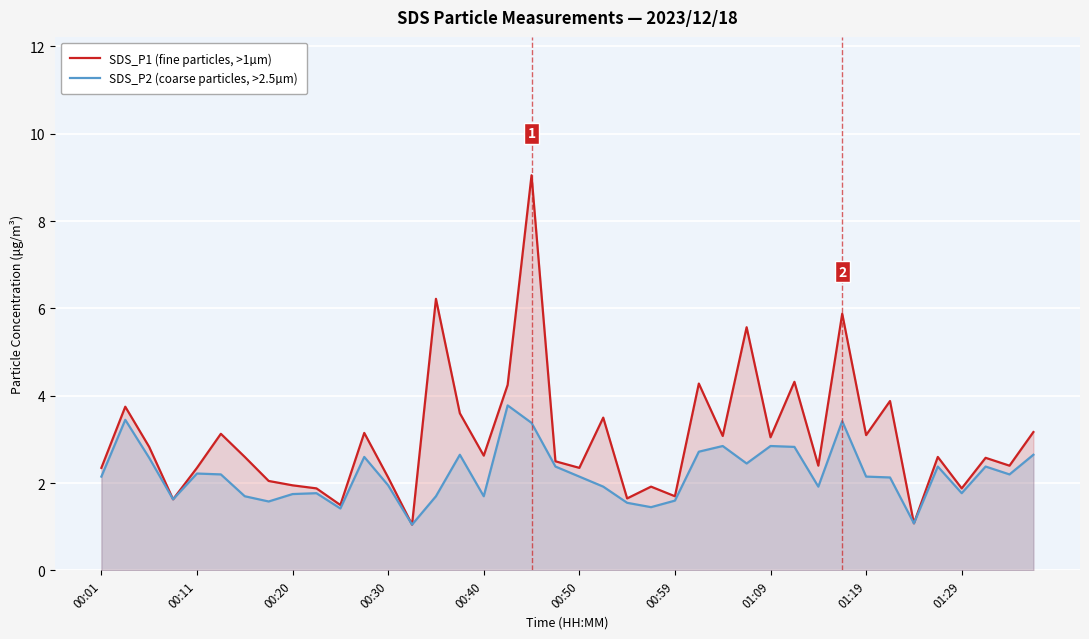

The SDS_P2 (coarse particles, >2.5µm) series shows 3.4 at 18. True or false?

True